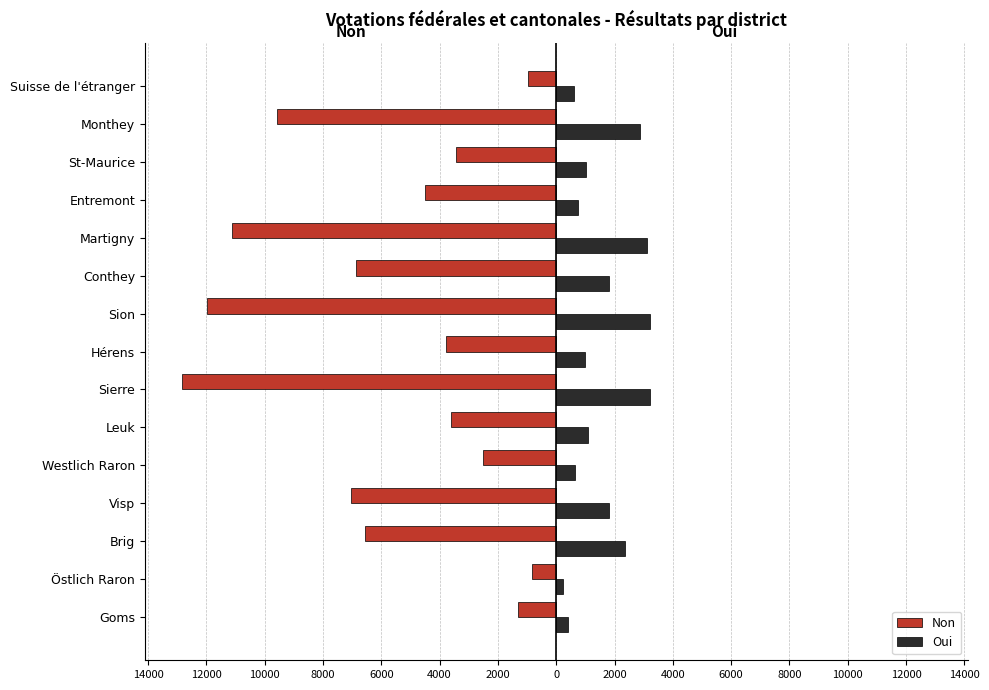

What are all the series names shown in the legend?

Non, Oui